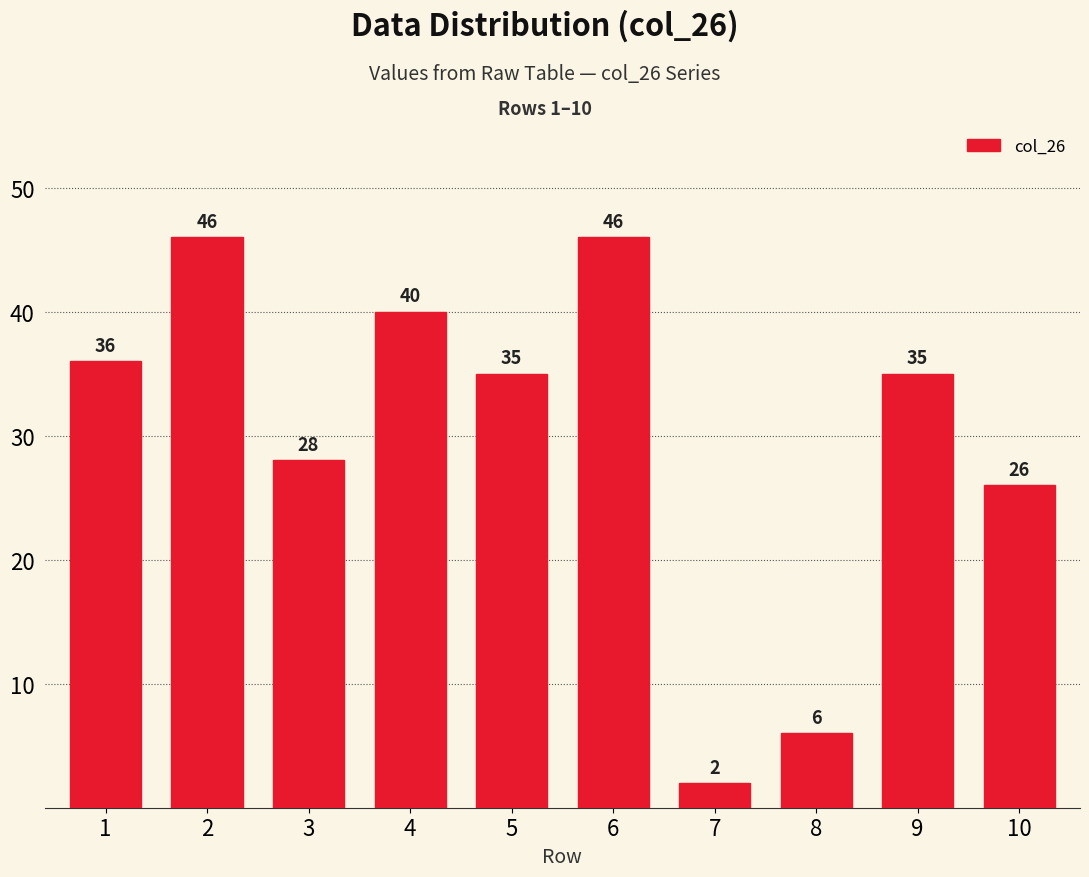

What is the change in value from 3 to 5?

+7